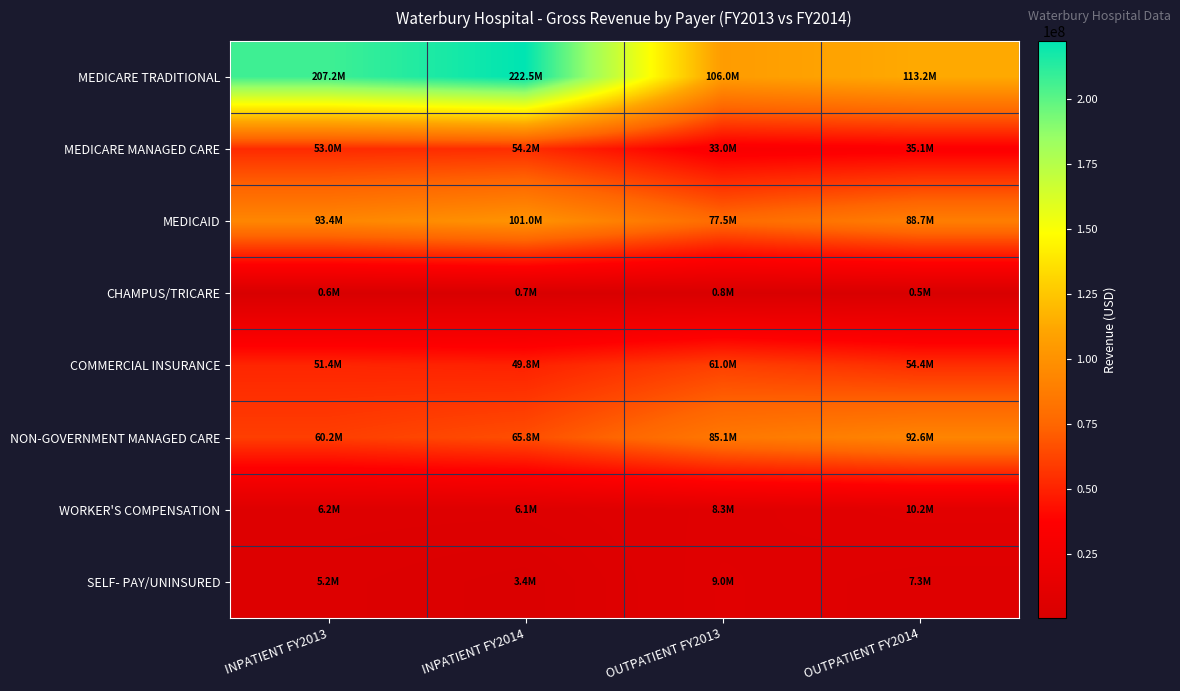

Count the number of data series in this chart.

8